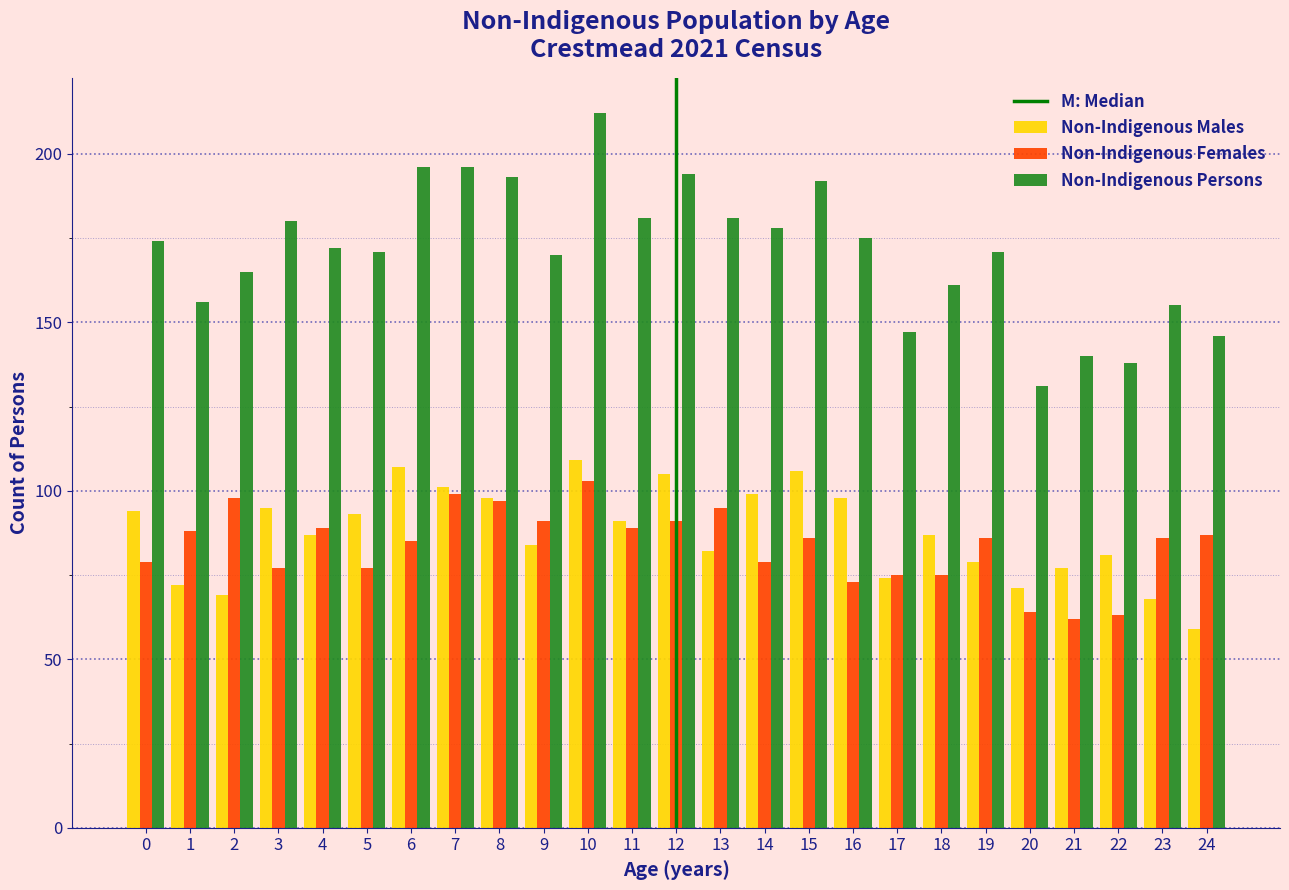

Which series has the largest total across all categories?

Non-Indigenous Persons